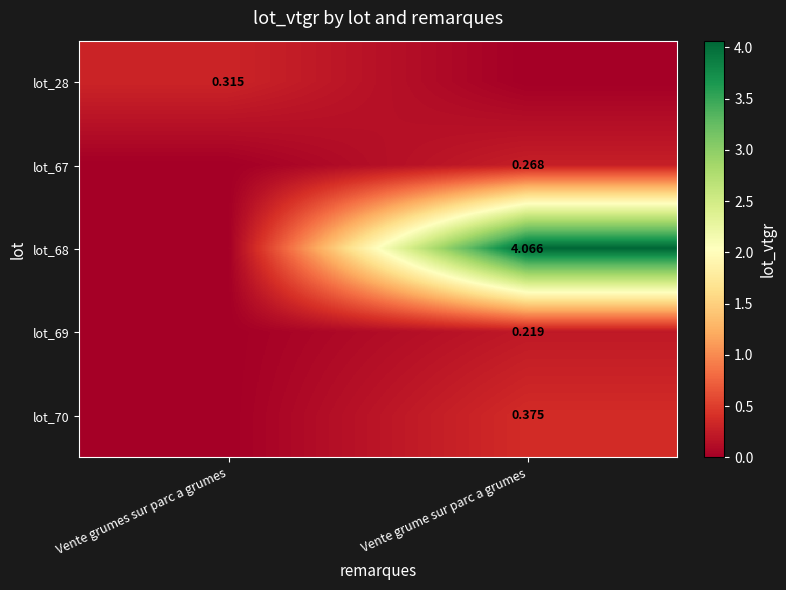

What is the greatest value displayed?

4.1